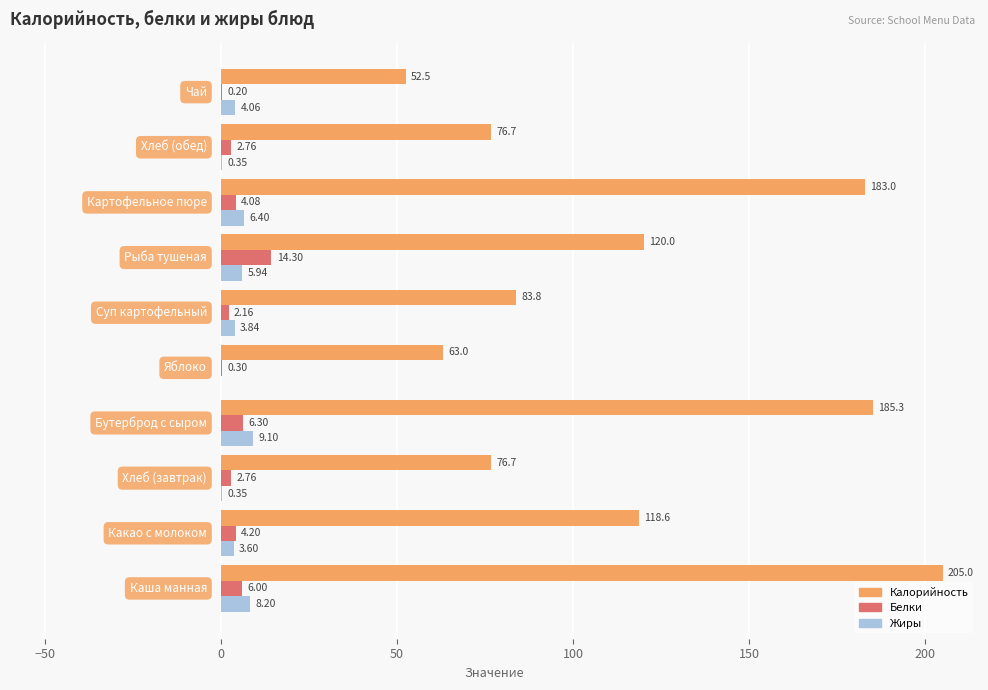

What is the sum of all Белки values?

43.1